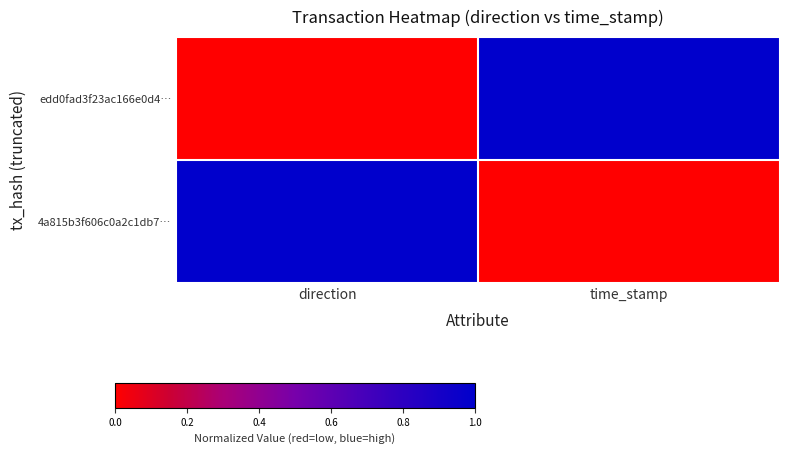

What is the spread (max minus min) of values at direction?

1